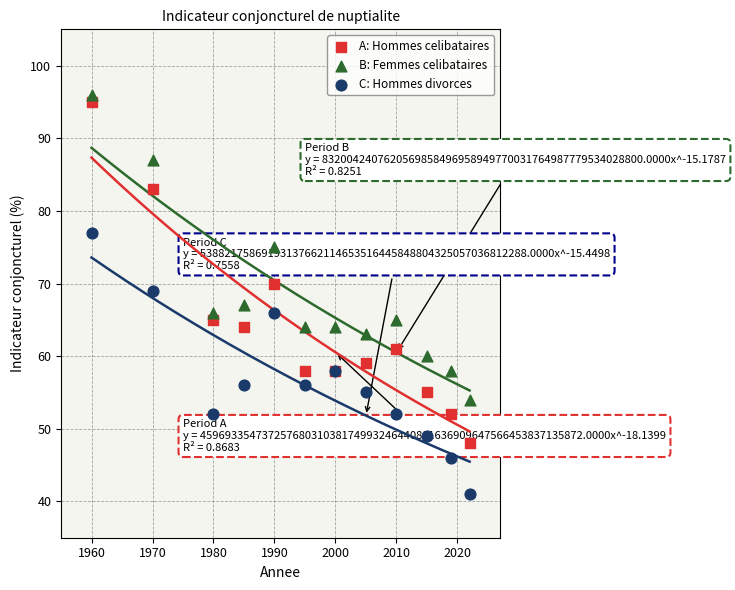

What is the X range (max minus min) for the scatter plot?

62